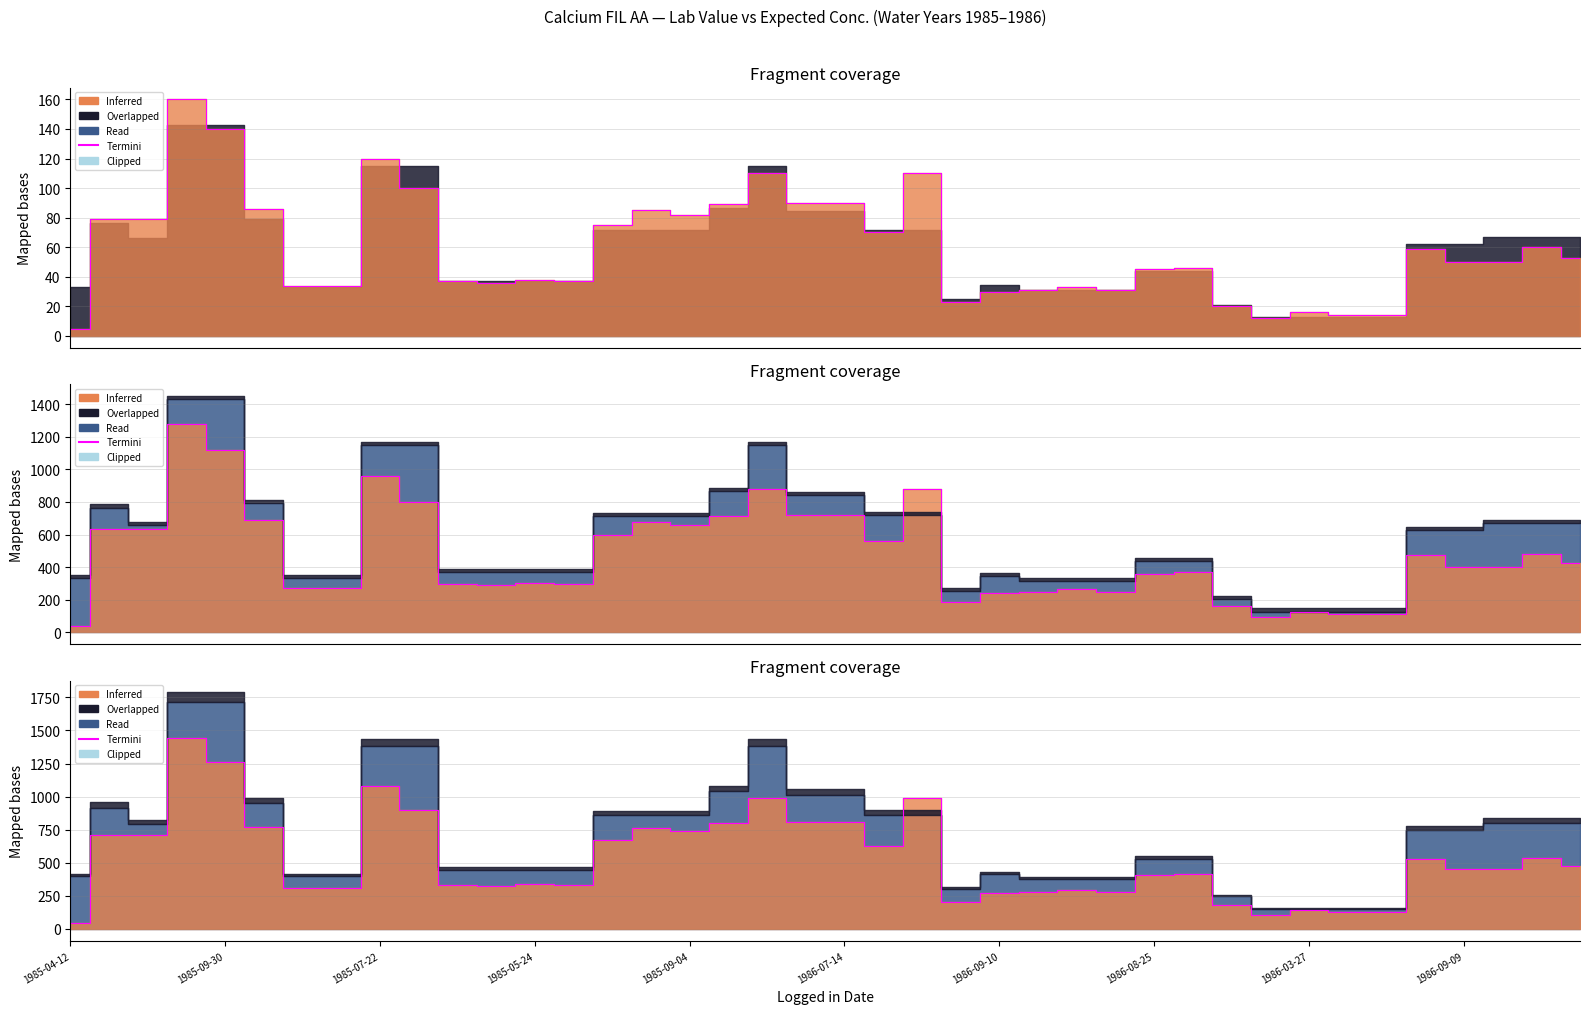

The value at 1985-04-12 is 45. True or false?

True